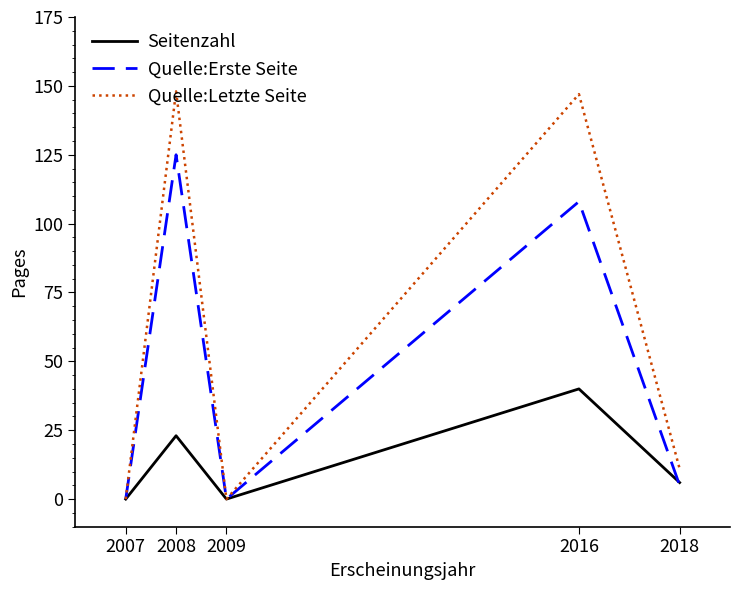

How many interior local valleys does the Quelle:Letzte Seite series have?

1